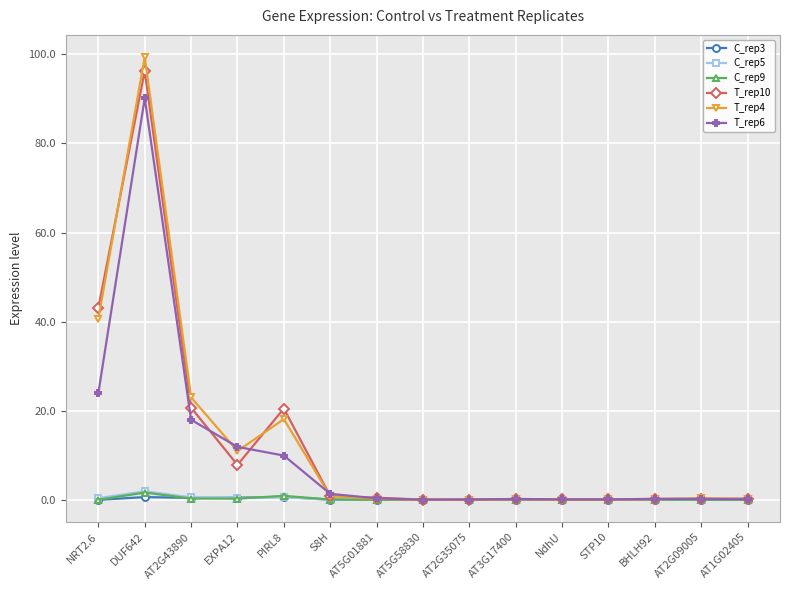

What is the total value across all series at AT2G43890?

63.0